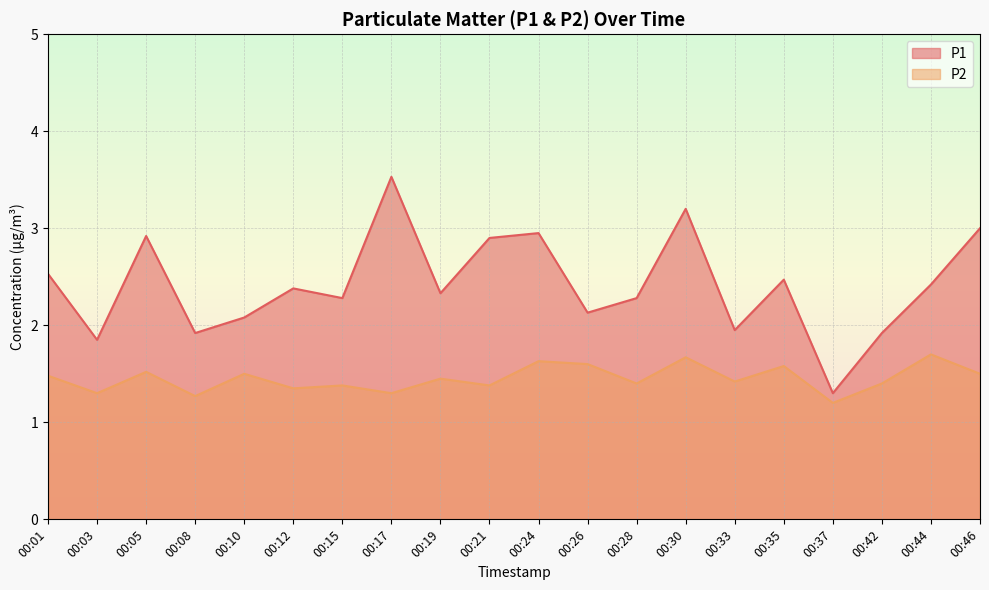

At which category does P2 reach its first local peak?

00:05